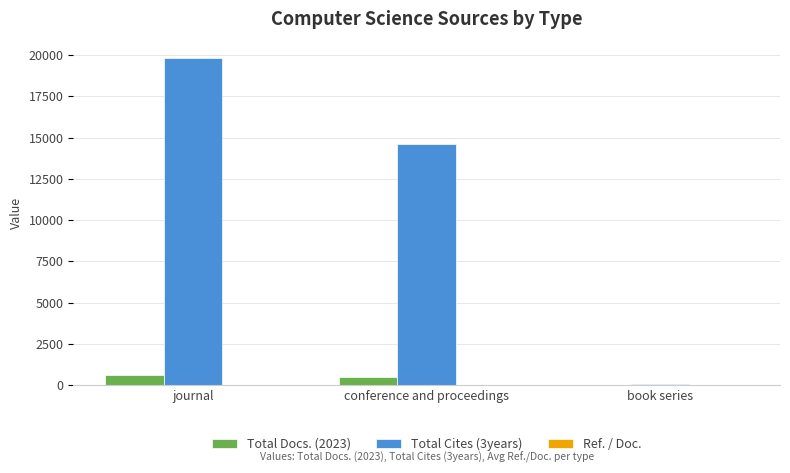

True or false: Total Cites (3years) has a value of 10803 at journal.

False